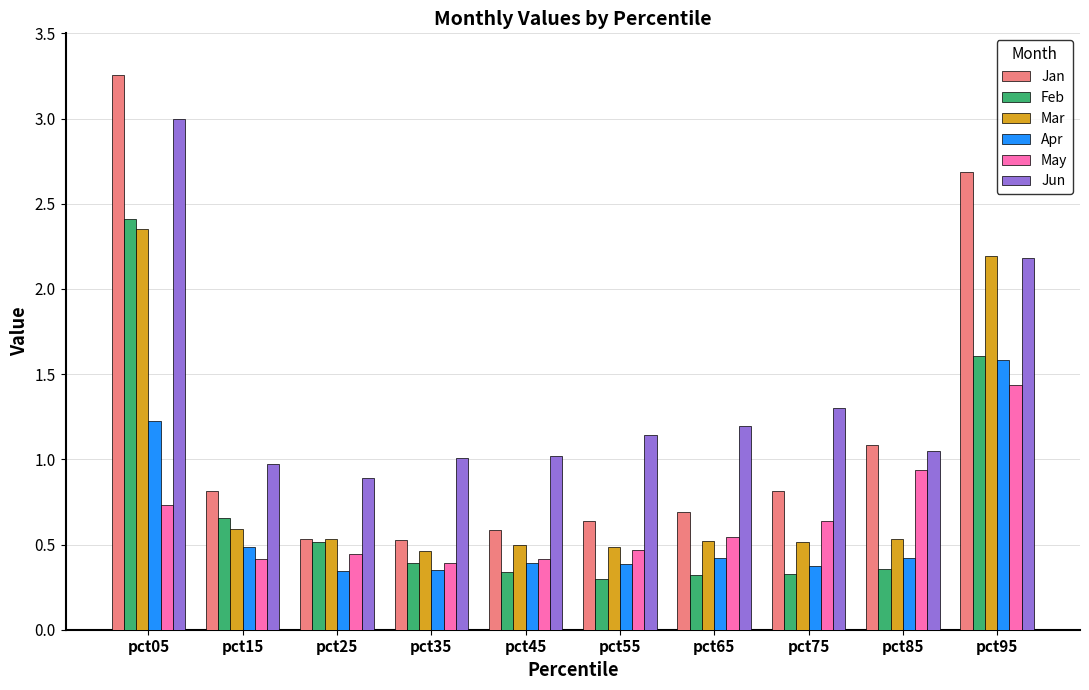

Which label corresponds to the largest value in the chart?

pct05